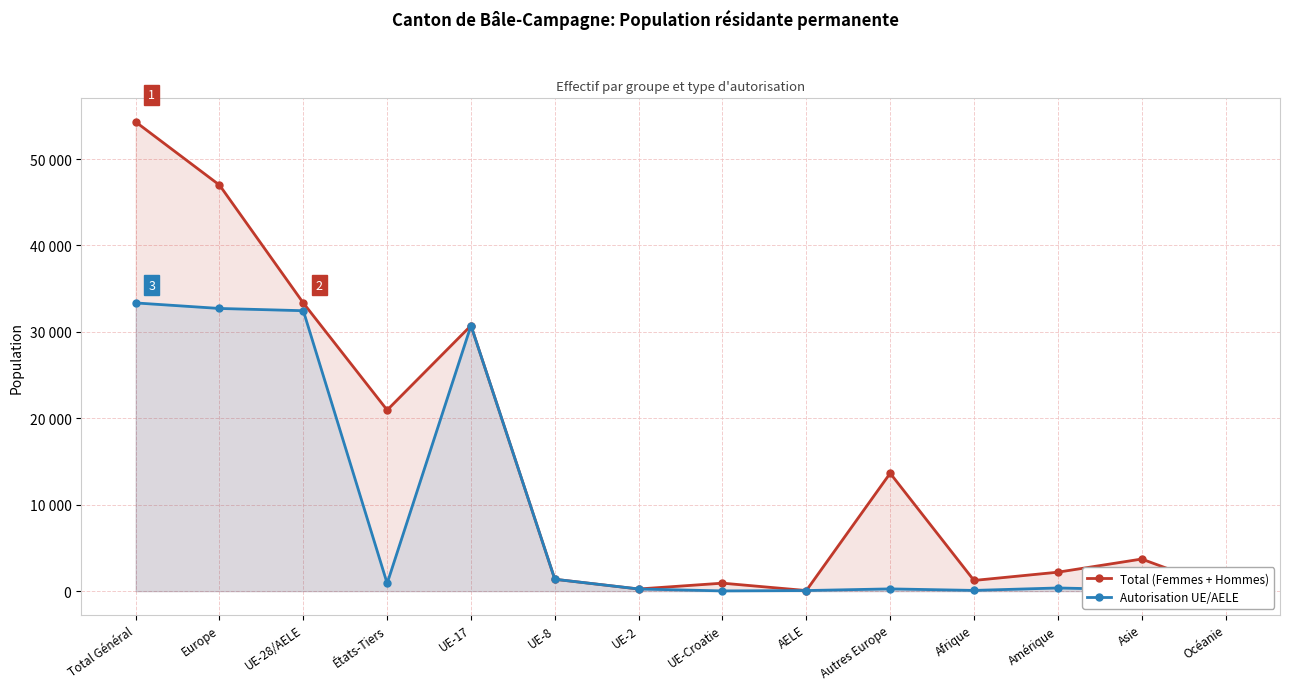

Reading left to right, transcribe all the data shown in this chart.

Total (Femmes + Hommes): Total Général=54298	Europe=46988	UE-28/AELE=33345	États-Tiers=20953	UE-17=30730	UE-8=1374	UE-2=249	UE-Croatie=923	AELE=69	Autres Europe=13643	Afrique=1237	Amérique=2193	Asie=3715	Océanie=149
Autorisation UE/AELE: Total Général=33351	Europe=32711	UE-28/AELE=32450	États-Tiers=901	UE-17=30730	UE-8=1374	UE-2=249	UE-Croatie=28	AELE=69	Autres Europe=261	Afrique=84	Amérique=367	Asie=158	Océanie=30